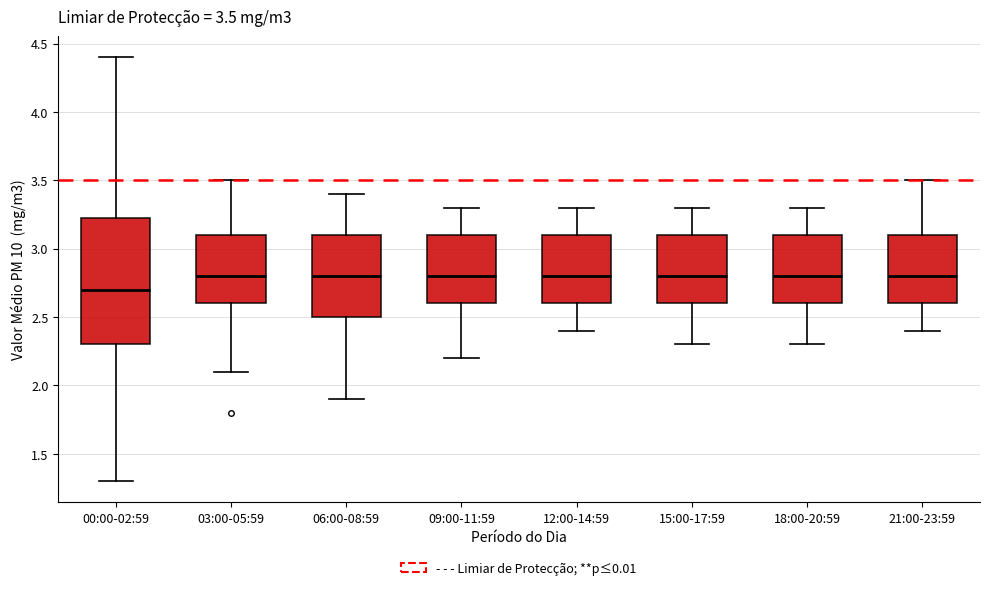

Which box is the tallest, from its lower edge to its upper edge?

00:00-02:59